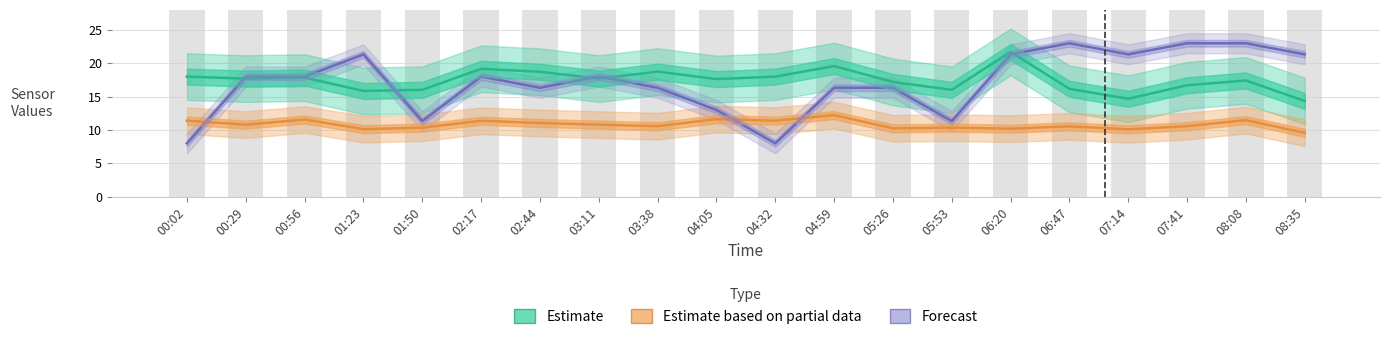

Which has a higher value, 04:05 or 00:56?

00:56